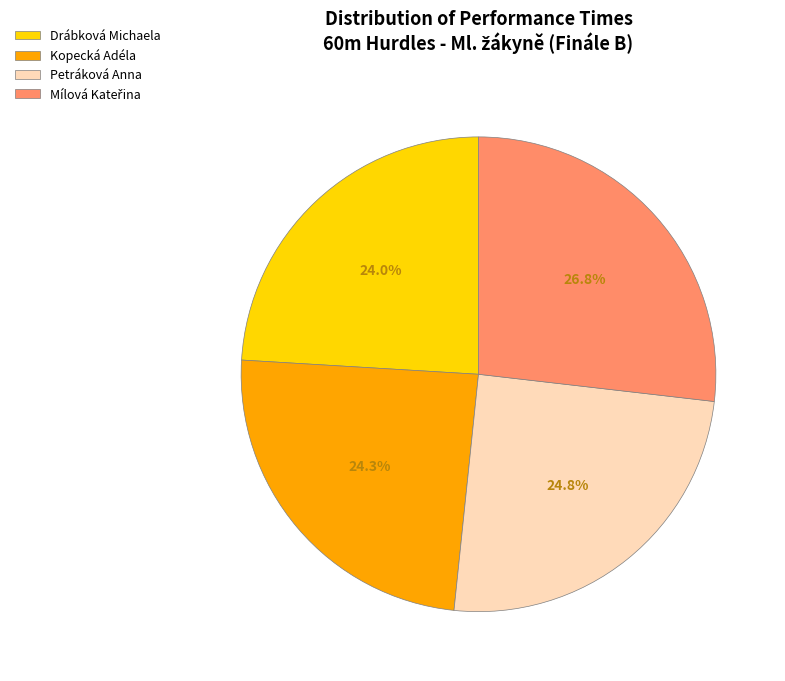

What is the total percentage of Kopecká Adéla and Petráková Anna?

49.1%